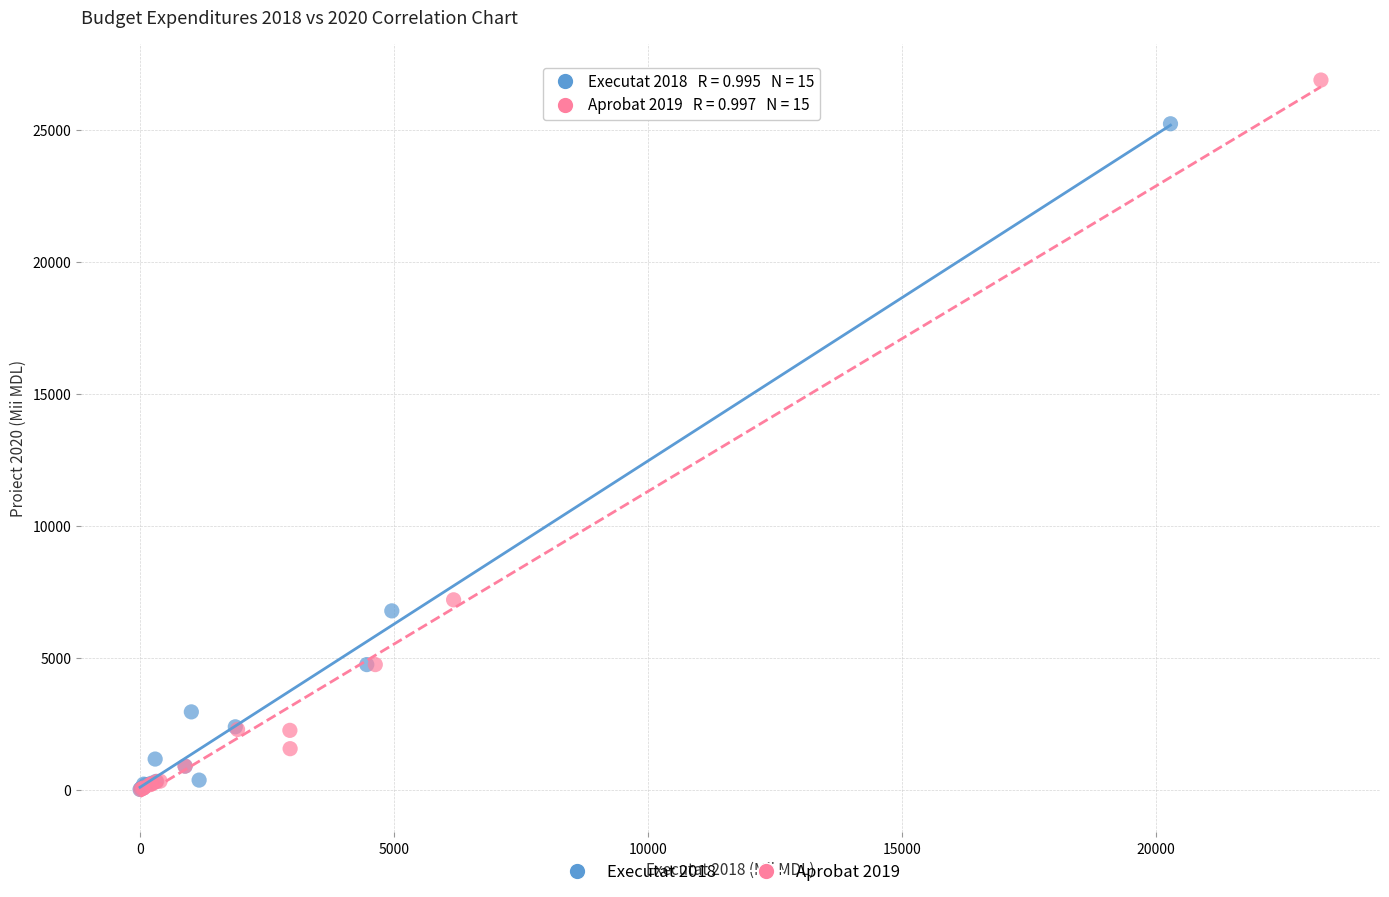

Which series has the largest Y range (max minus min)?

Aprobat 2019